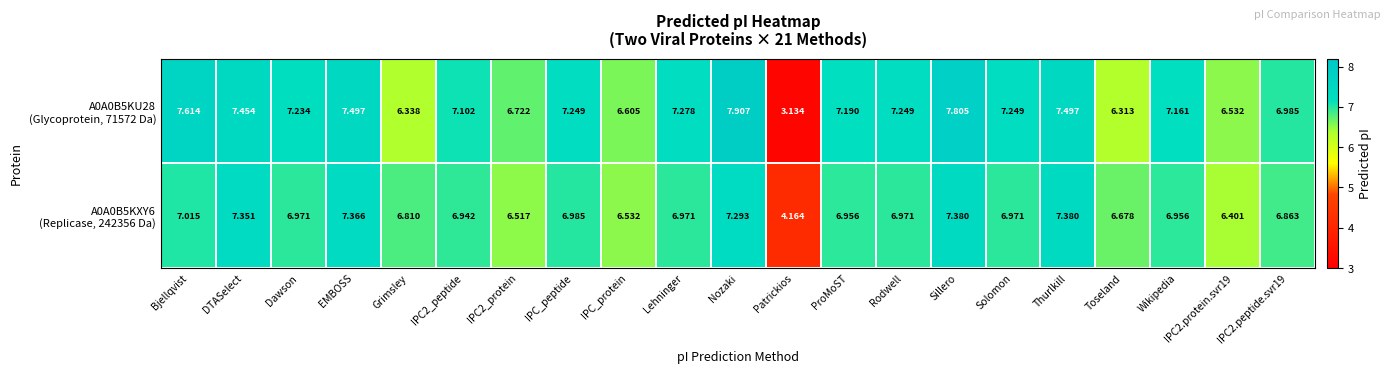

At how many categories does at least one series exceed 6?

20